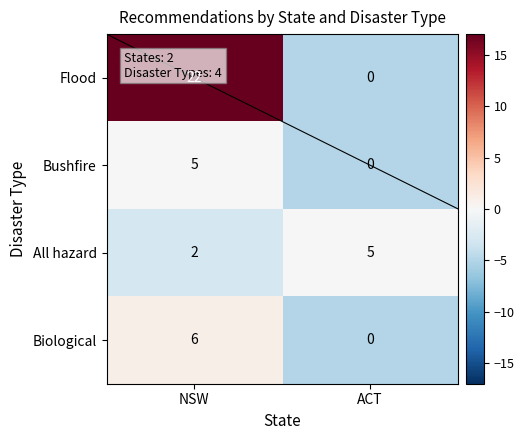

Is it true that Biological equals 0 at ACT?

True